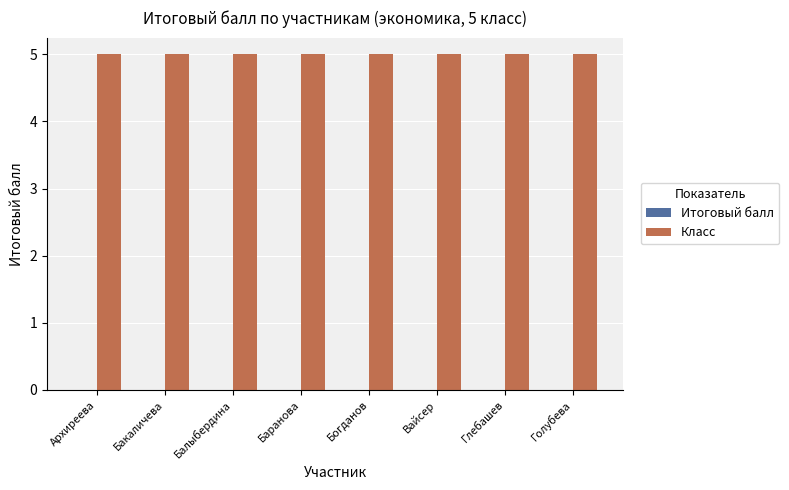

At which category does the chart reach its peak across all series?

Архиреева